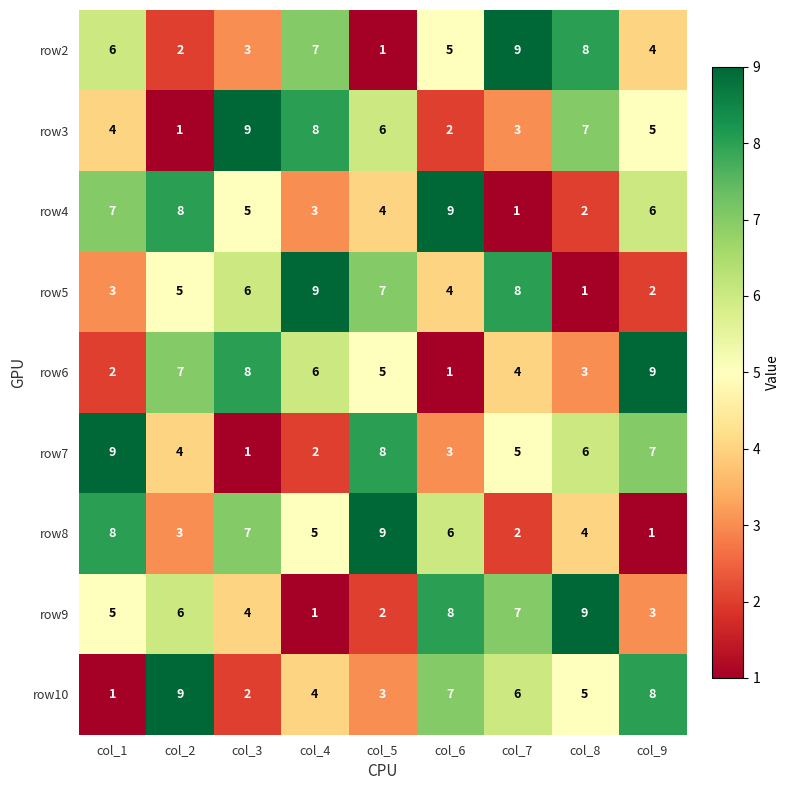

At col_8, list the series in order from largest to smallest.

row9, row2, row3, row7, row10, row8, row6, row4, row5